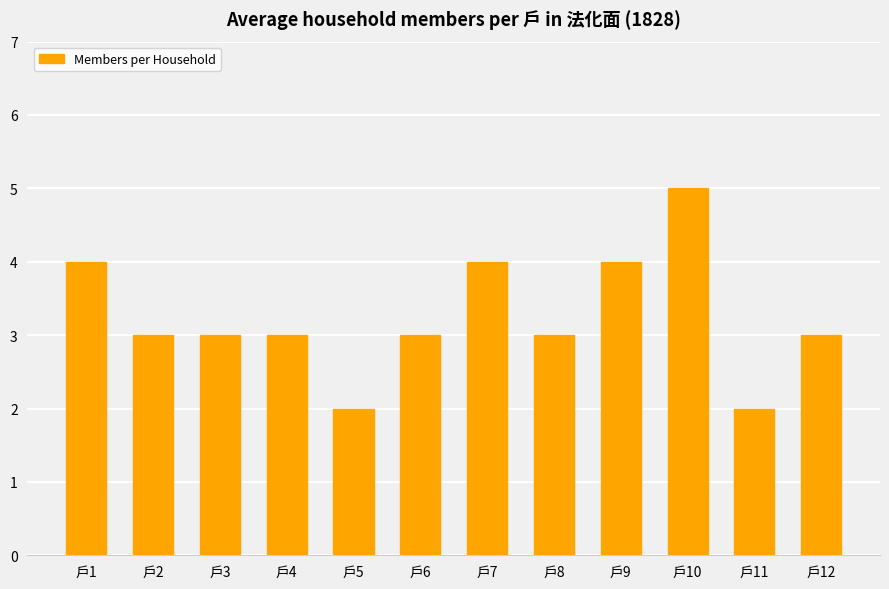

Count the number of categories in the chart.

12